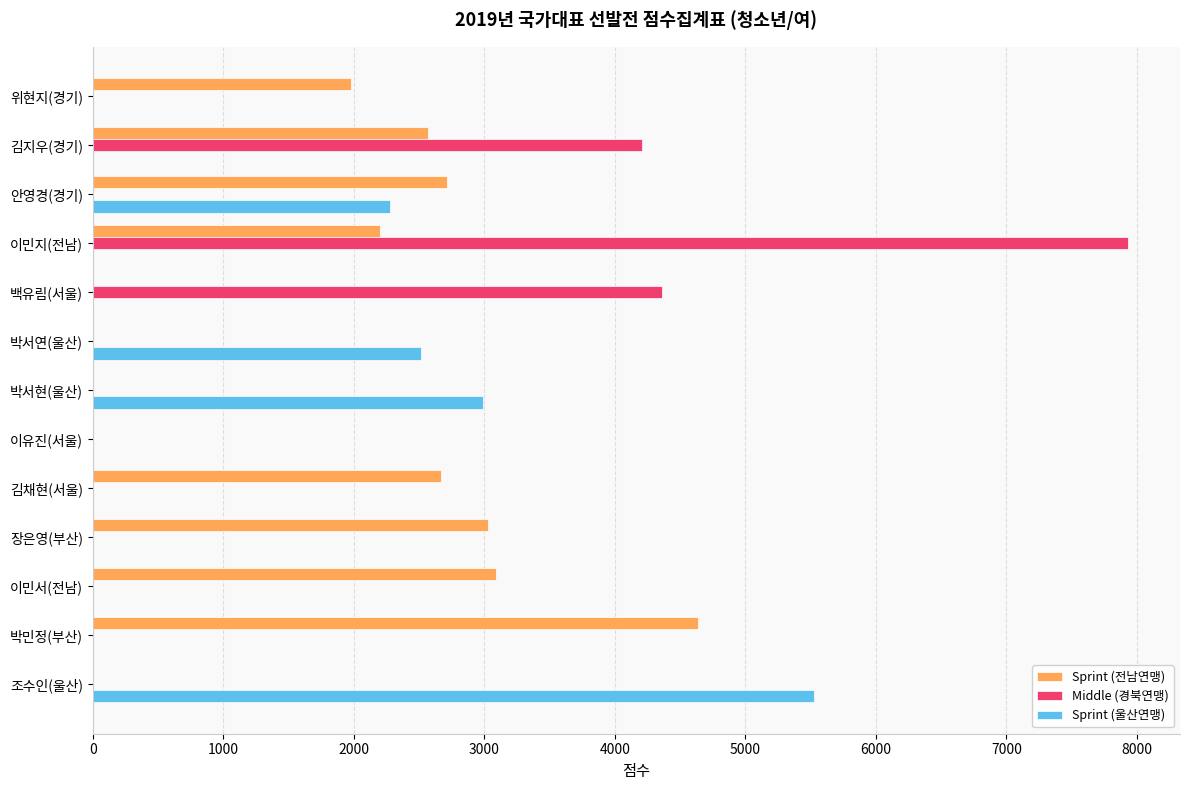

Between 박서현(울산) and 이유진(서울), which series saw the biggest shift?

Sprint (울산연맹)